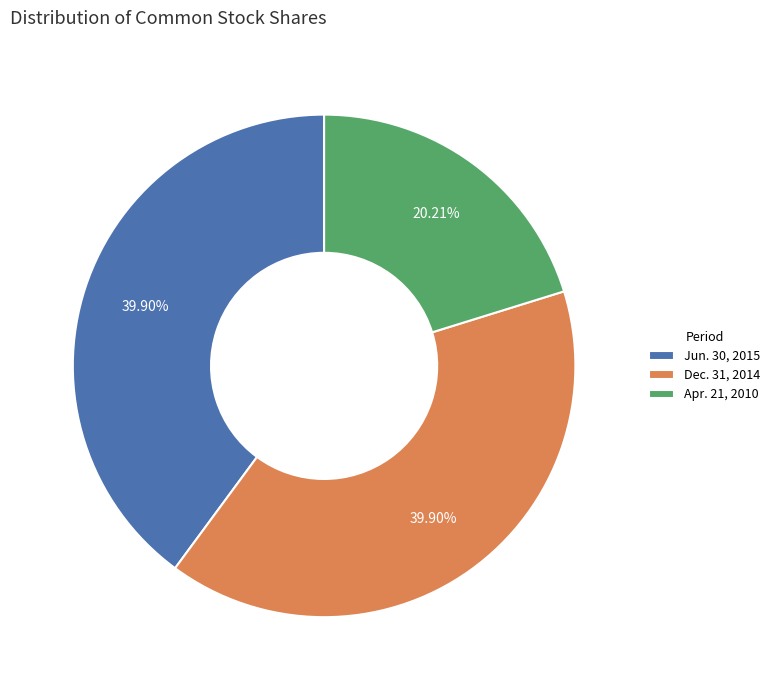

Does Apr. 21, 2010 account for over 50% of the chart?

No